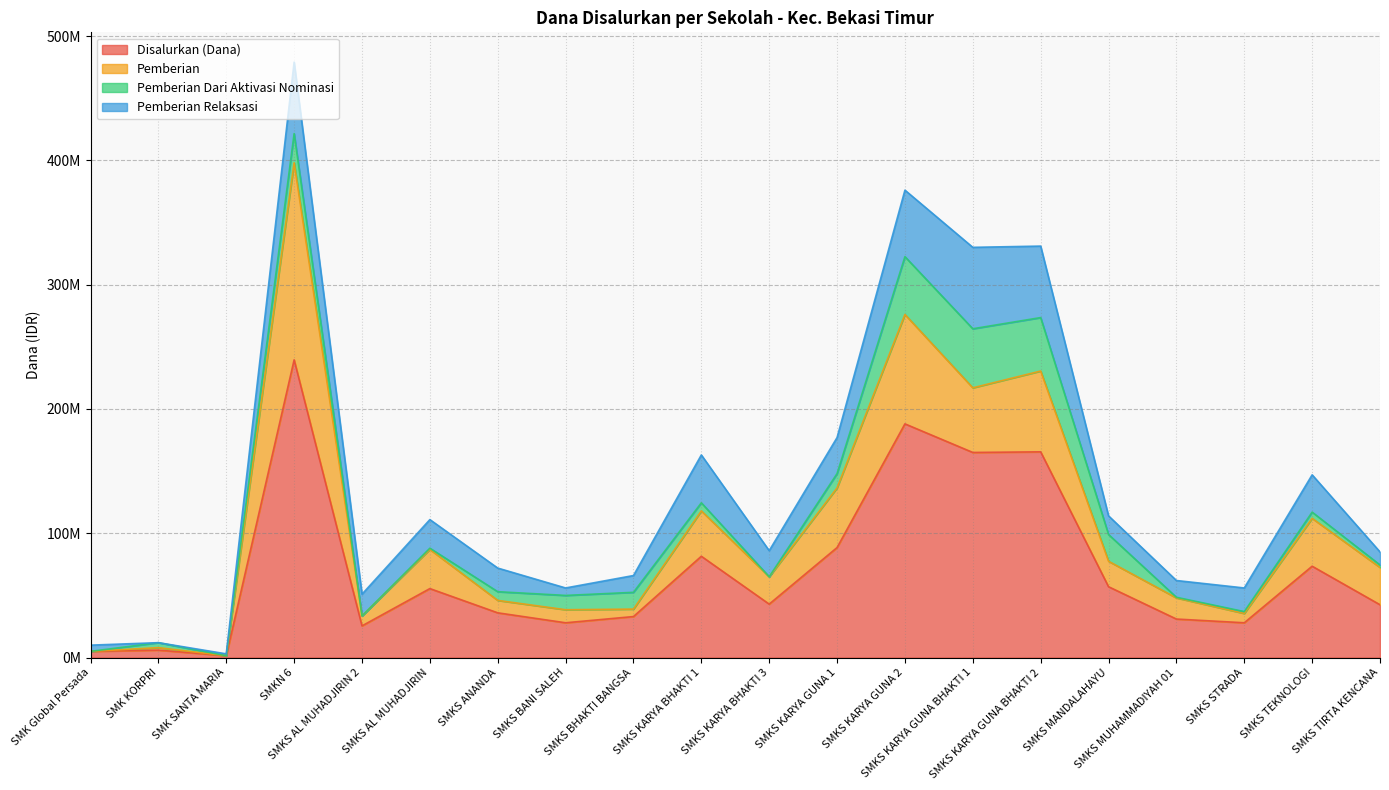

List the series in order of their peak value, highest first.

Disalurkan (Dana), Pemberian, Pemberian Relaksasi, Pemberian Dari Aktivasi Nominasi